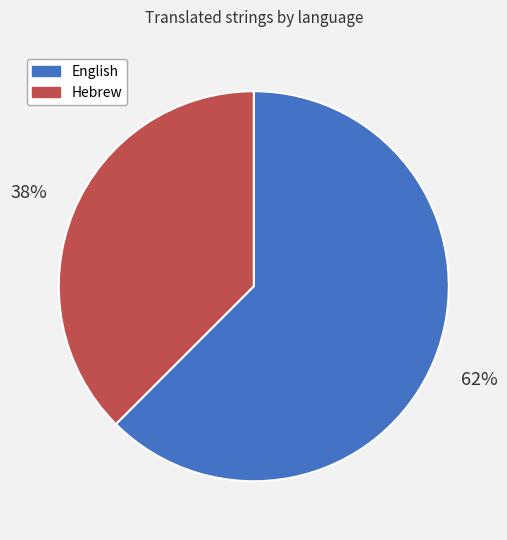

What is the smallest slice in the pie chart?

Hebrew